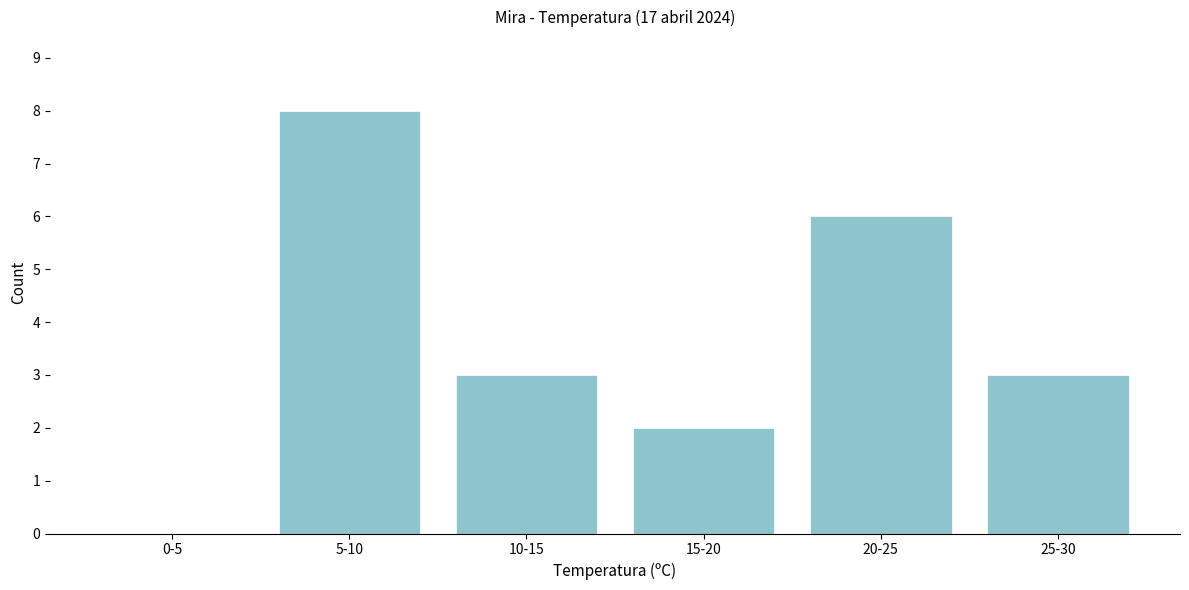

Reading right to left, what are all the values shown in this chart?

25-30=3	20-25=6	15-20=2	10-15=3	5-10=8	0-5=0